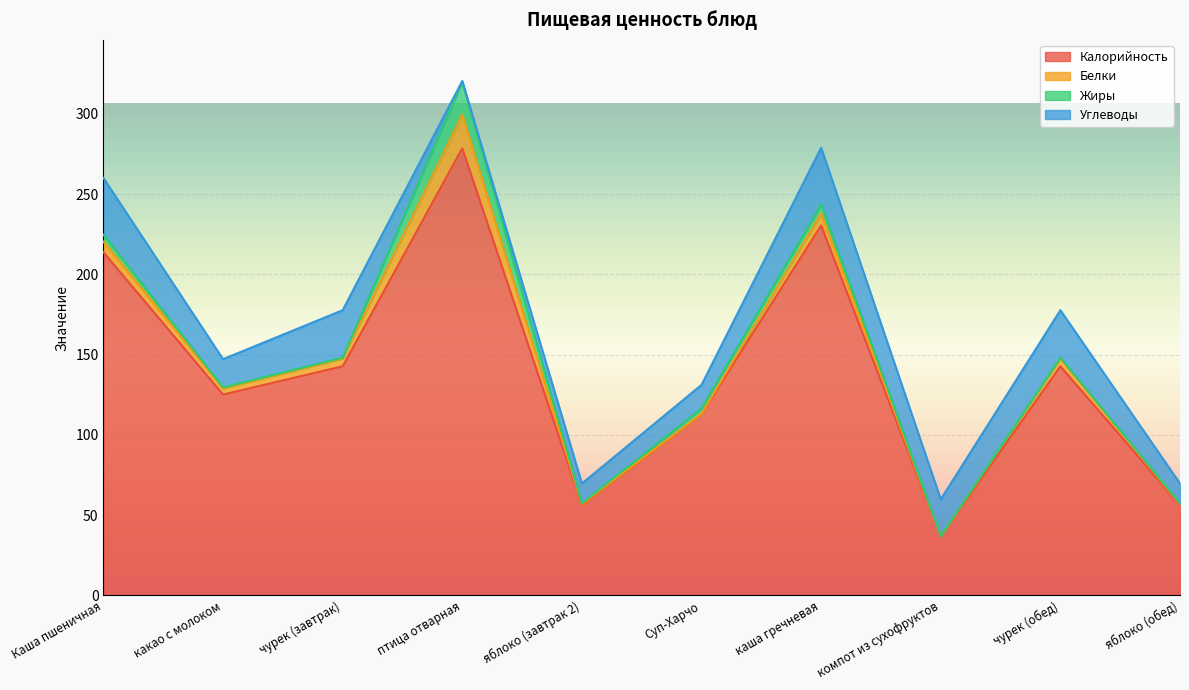

True or false: Жиры has more than 1 interior local peaks.

True